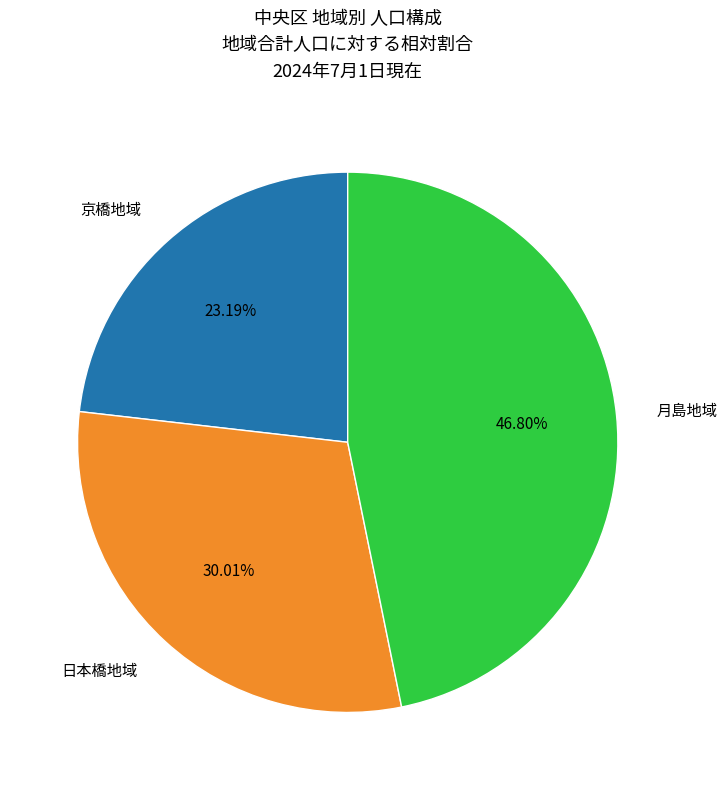

To the nearest percent, what percentage of the pie is 日本橋地域?

30%